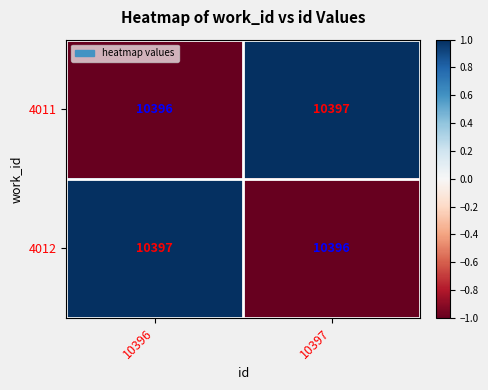

What is the sum of all 4012 values?

20793